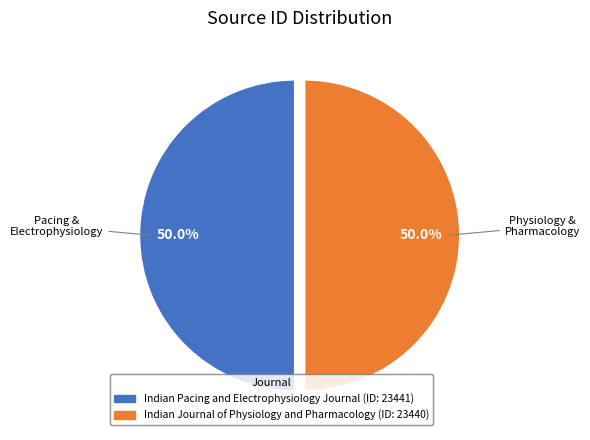

The Indian Pacing and Electrophysiology Journal slice represents 50% of the pie. True or false?

True